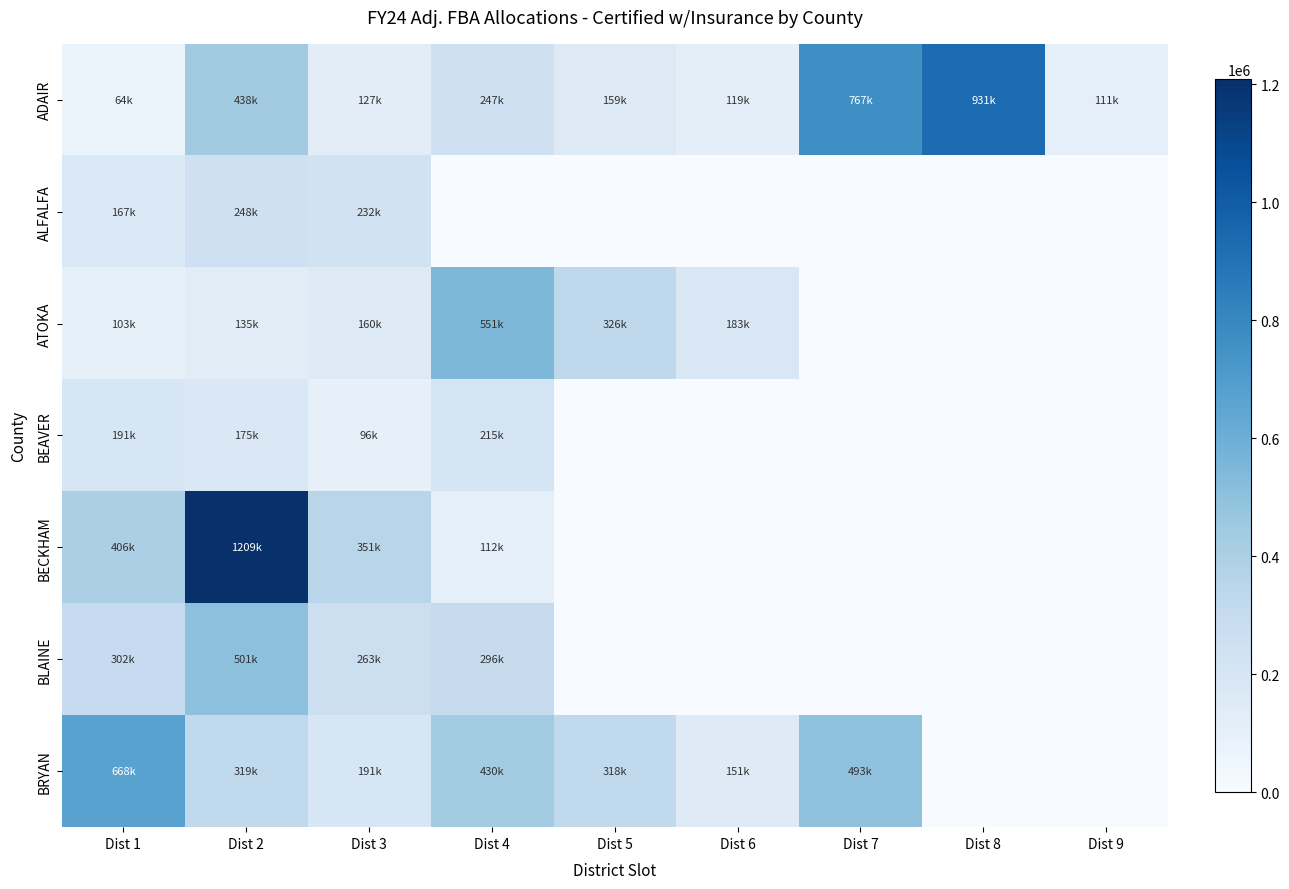

What is the maximum value shown in the chart?

1209413.8